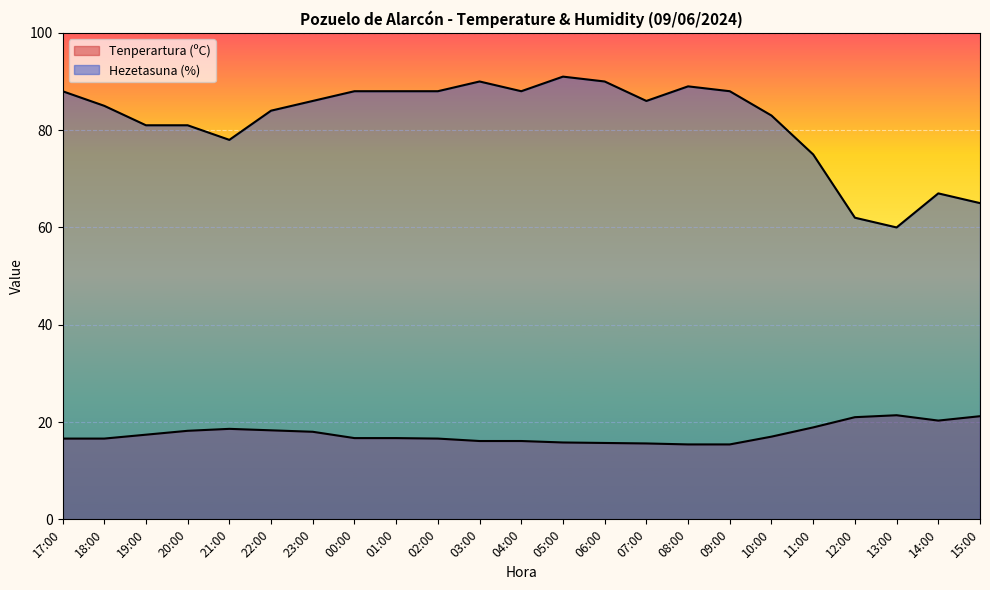

Between 04:00 and 10:00, which is larger?

10:00